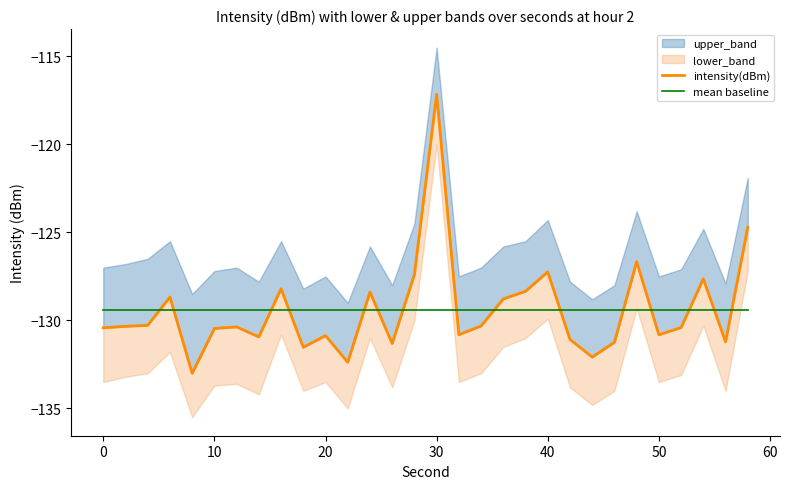

True or false: intensity(dBm) and mean baseline intersect in this chart.

True